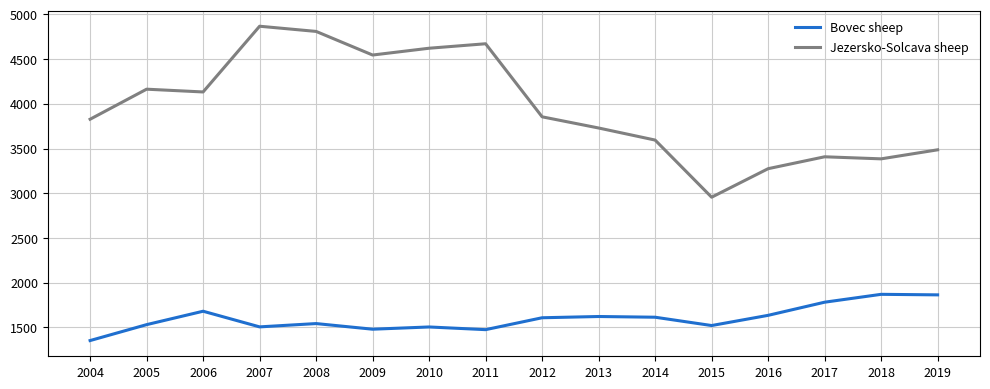

Which series has the largest range (max minus min)?

Jezersko-Solcava sheep